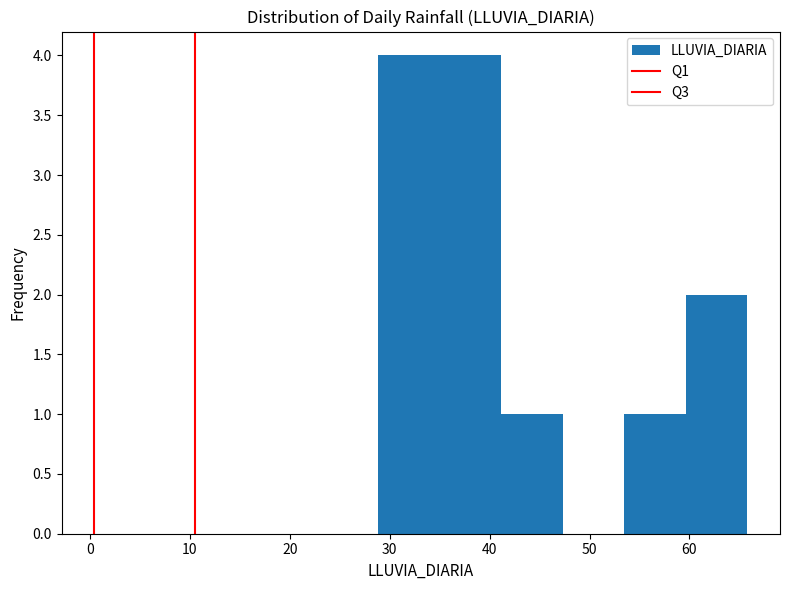

Reading left to right, list every bar in this chart as the range it spans on the x-axis followed by its height. Neither the bar edges nor the heights are printed on the chart, so give them approximately, as read against the axes.

29 to 35: 4
35 to 41: 4
41 to 47: 1
47 to 53: 0
53 to 60: 1
60 to 66: 2